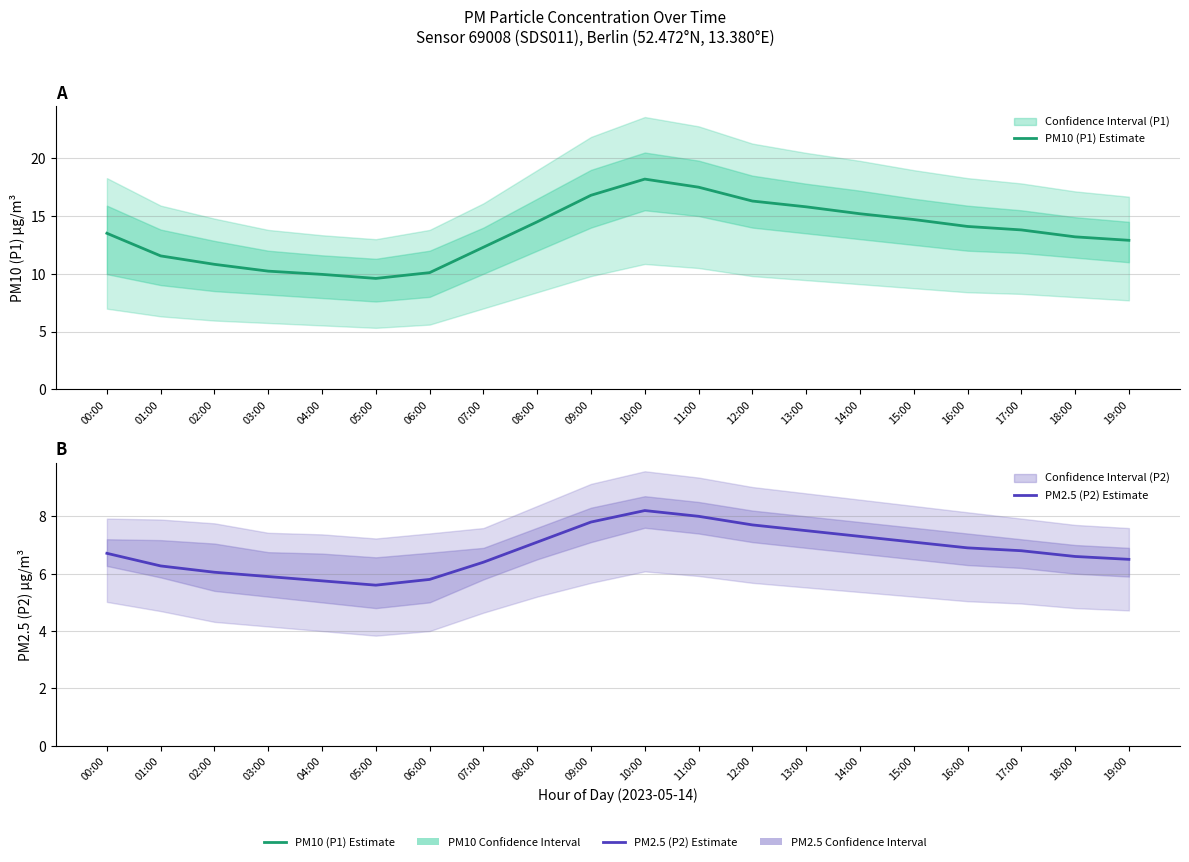

True or false: PM2.5 (P2) Estimate and PM10 (P1) Estimate cross at least once.

False